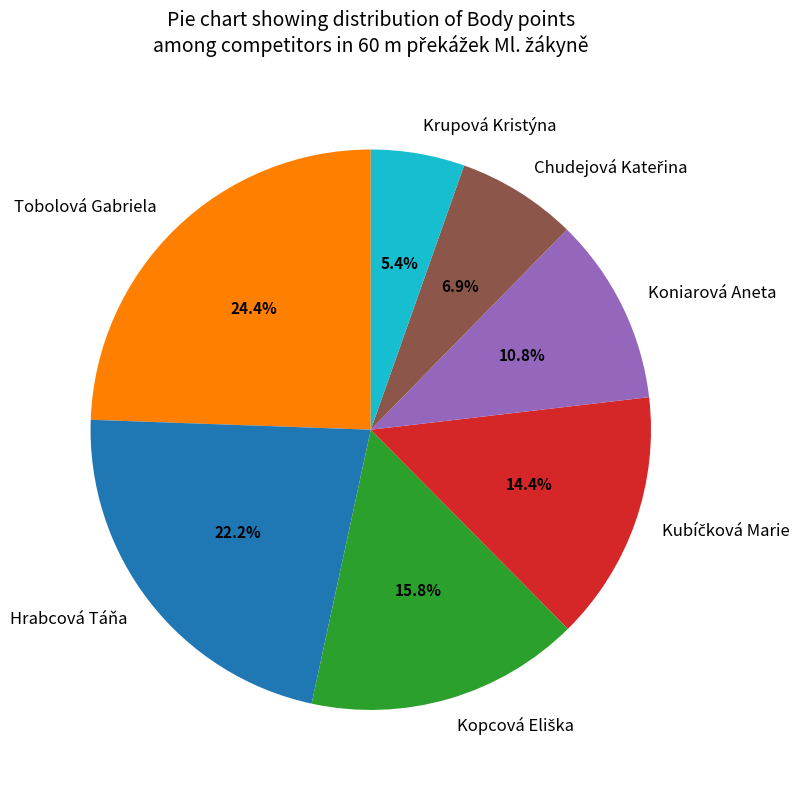

Does any single category account for the majority?

No